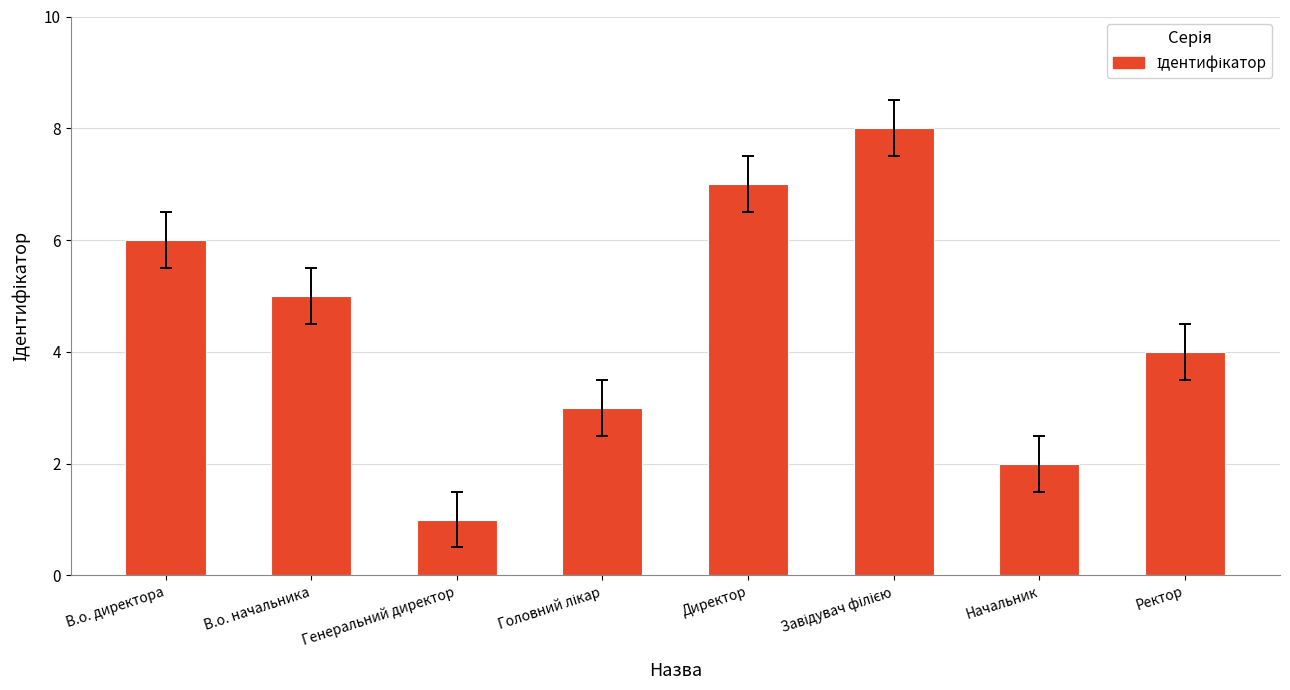

Reading left to right, what are all the values shown in this chart?

6	5	1	3	7	8	2	4